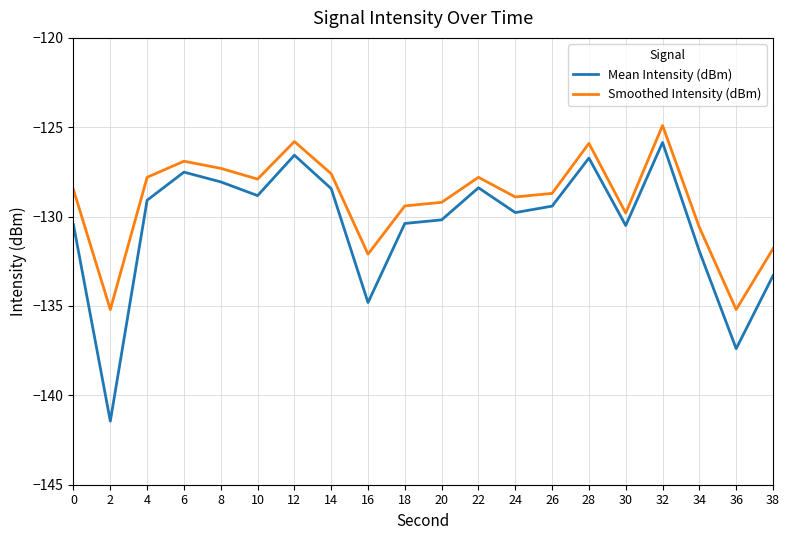

List the series in order of their peak value, highest first.

Smoothed Intensity (dBm), Mean Intensity (dBm)